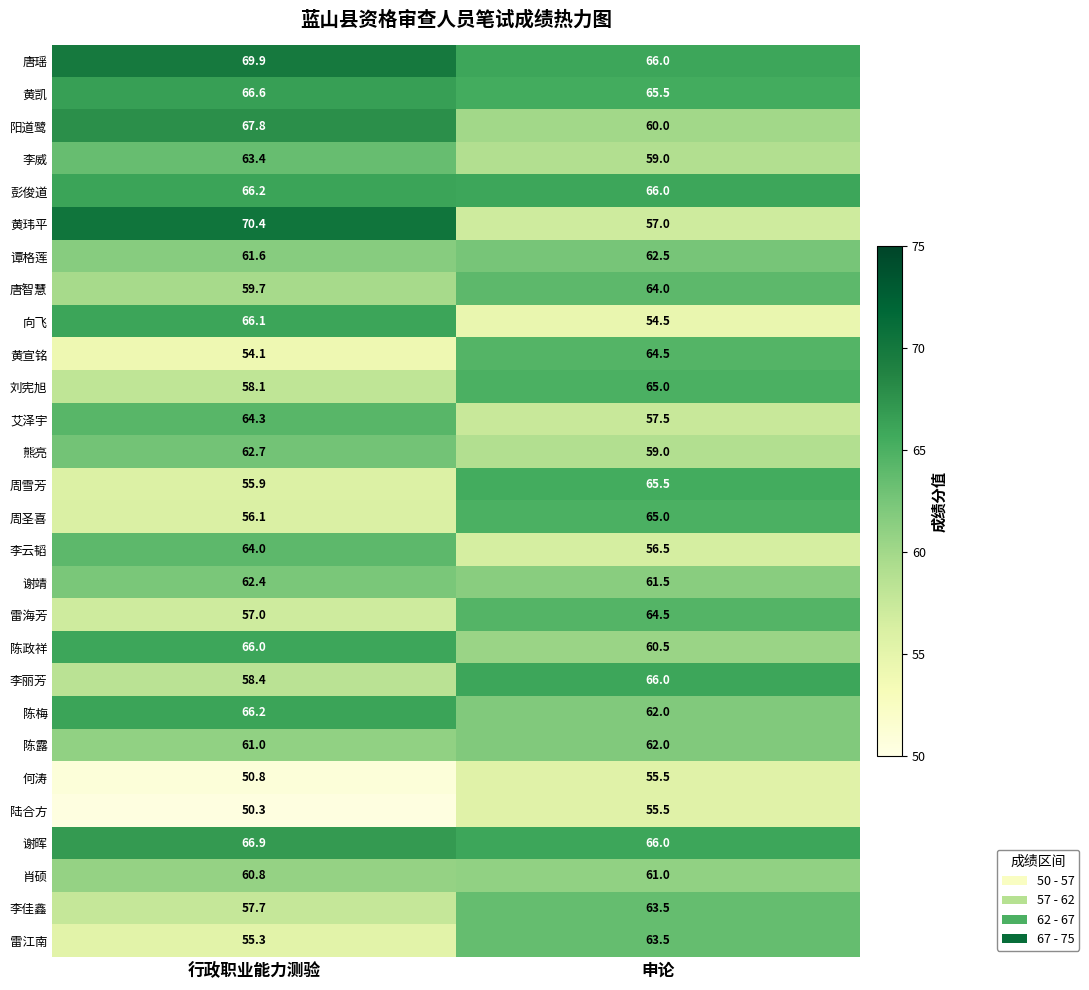

At which label is 李威 closest to 61?

申论